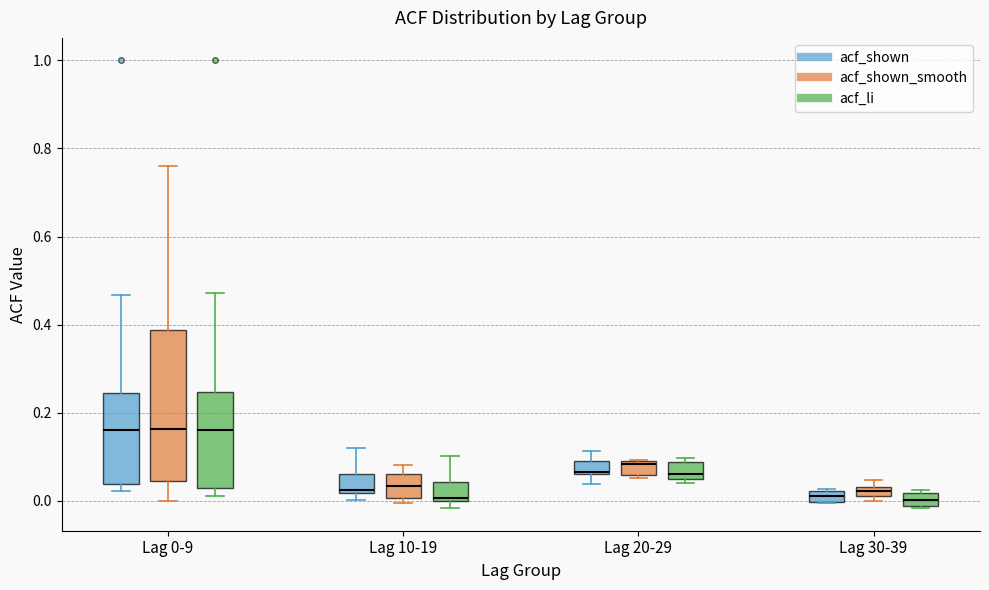

Where does the upper whisker of the box for Lag 0-9 (acf_li) end on the y-axis? The values are not printed on the chart, so give them approximately, as read against the axis.

0.48